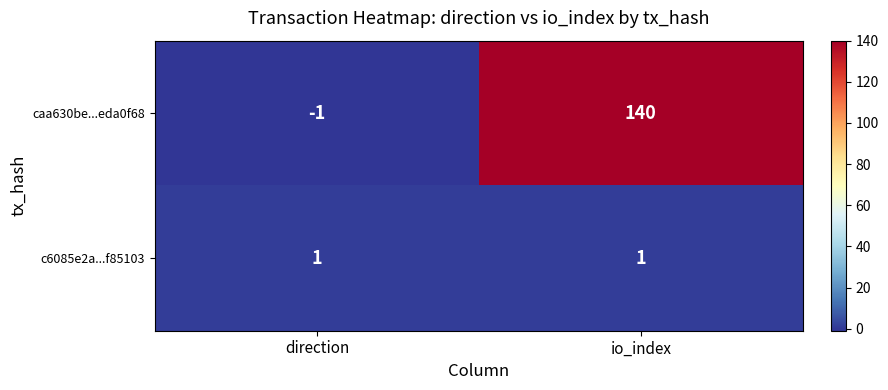

The c6085e2a...f85103 series shows 2 at io_index. True or false?

False